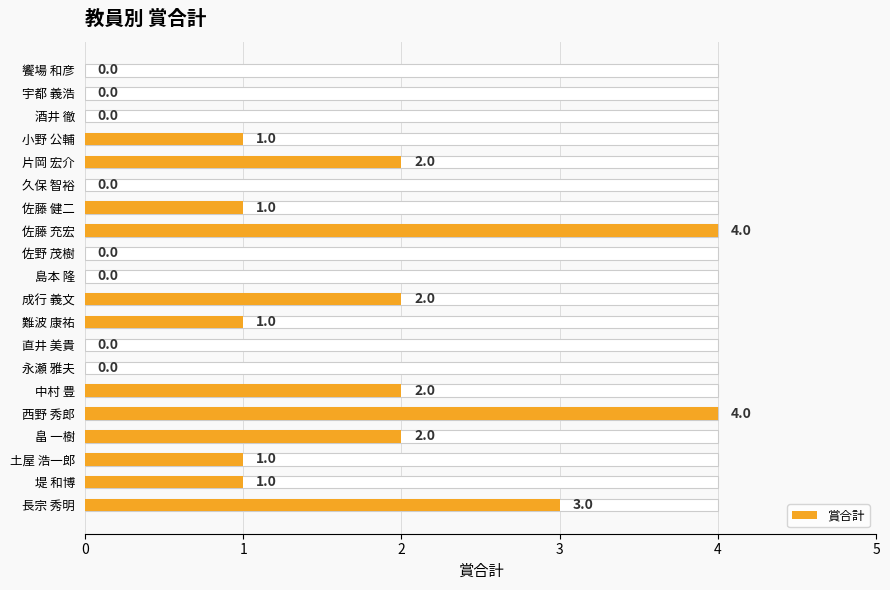

Is it true that the value at 14 is 2?

True